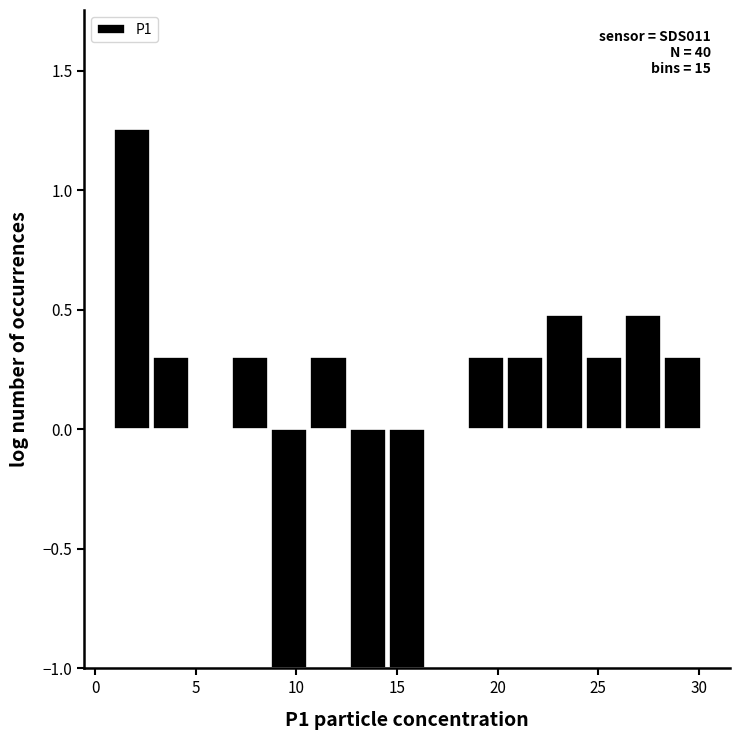

Around what value on the x-axis is the tallest bar? Give the approximate position of its centre, as read against the axis.

2.0